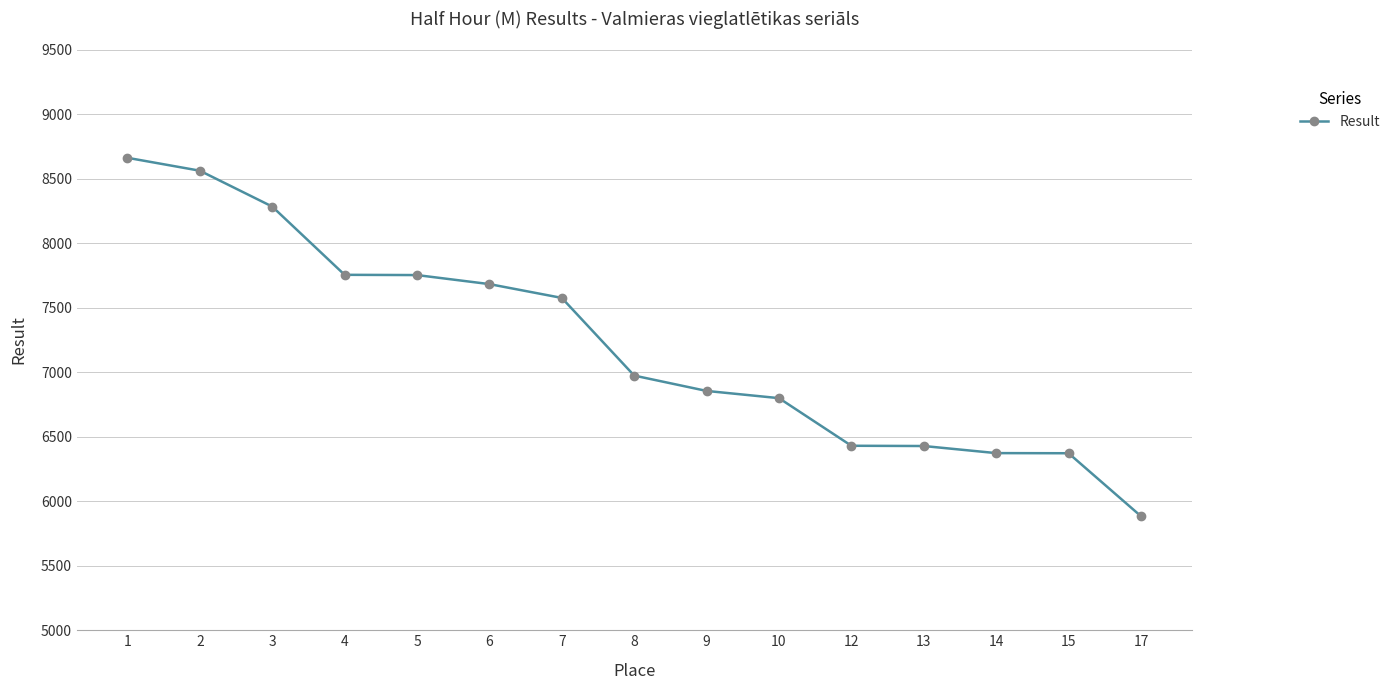

What is the change in value from 6 to 8?

-709